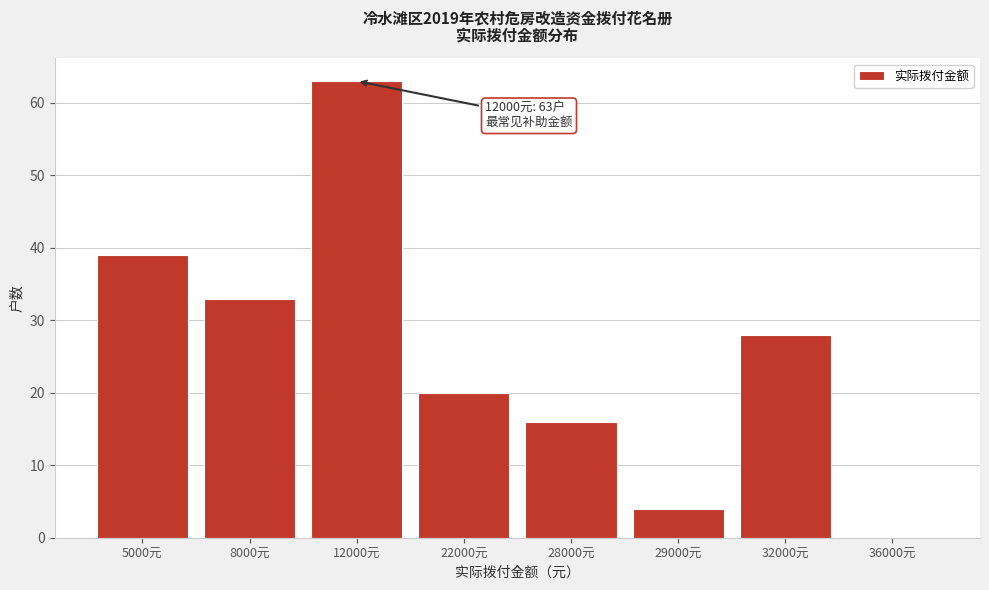

Reading left to right, extract all data points from this chart.

5000元=39	8000元=33	12000元=63	22000元=20	28000元=16	29000元=4	32000元=28	36000元=0